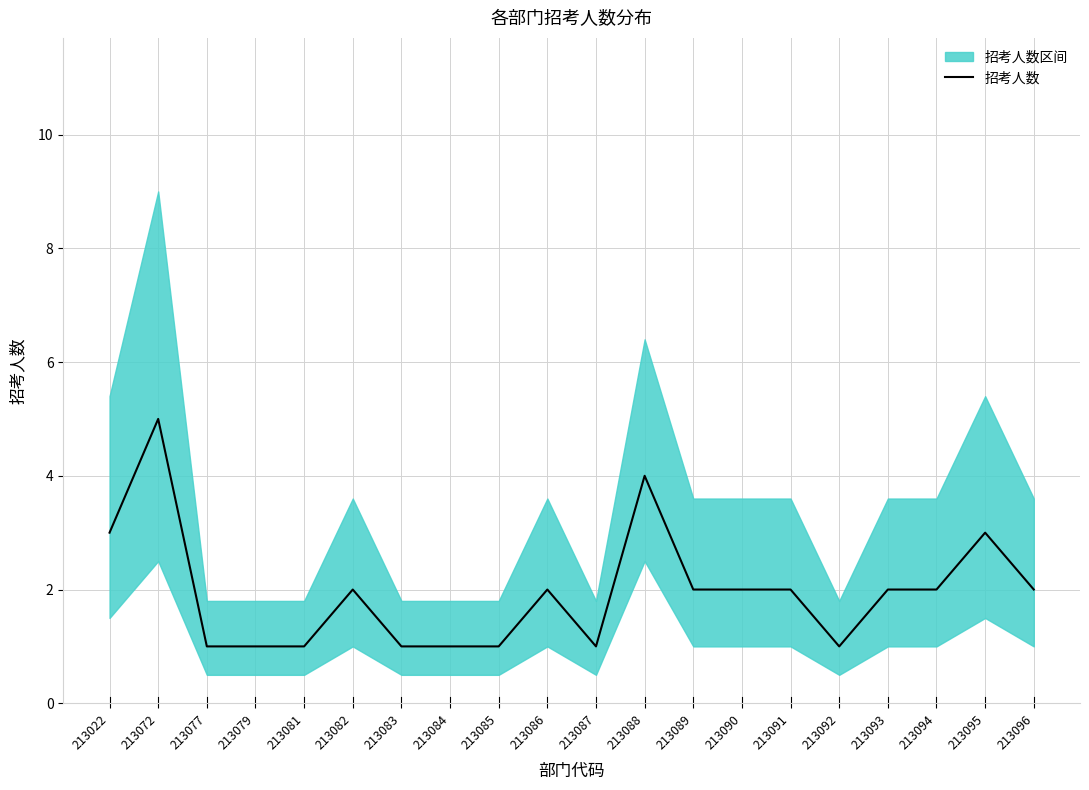

At which label is the value closest to 3?

213022